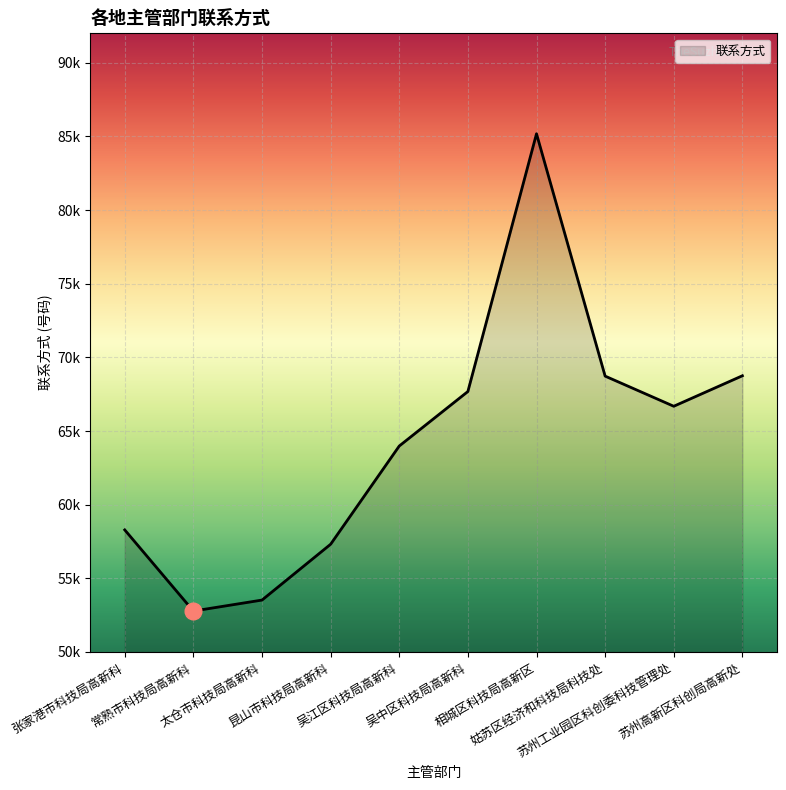

True or false: there are more than 0 points higher than both neighbors.

True